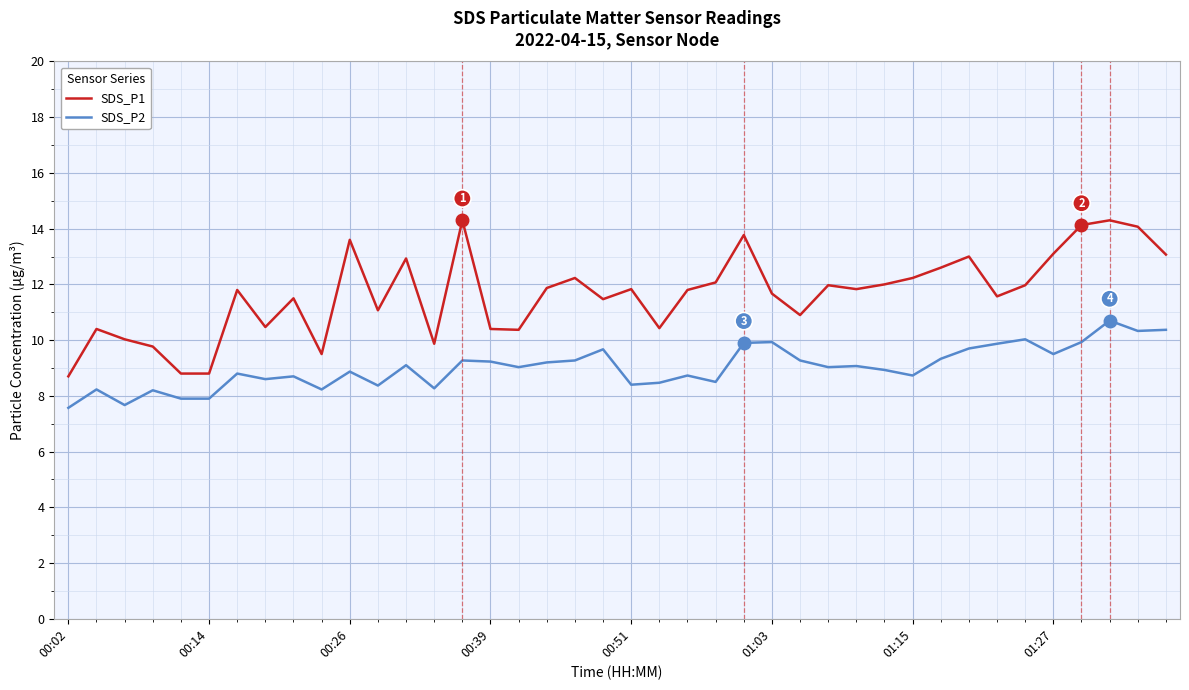

What is the lowest value of the SDS_P1 series?

8.7